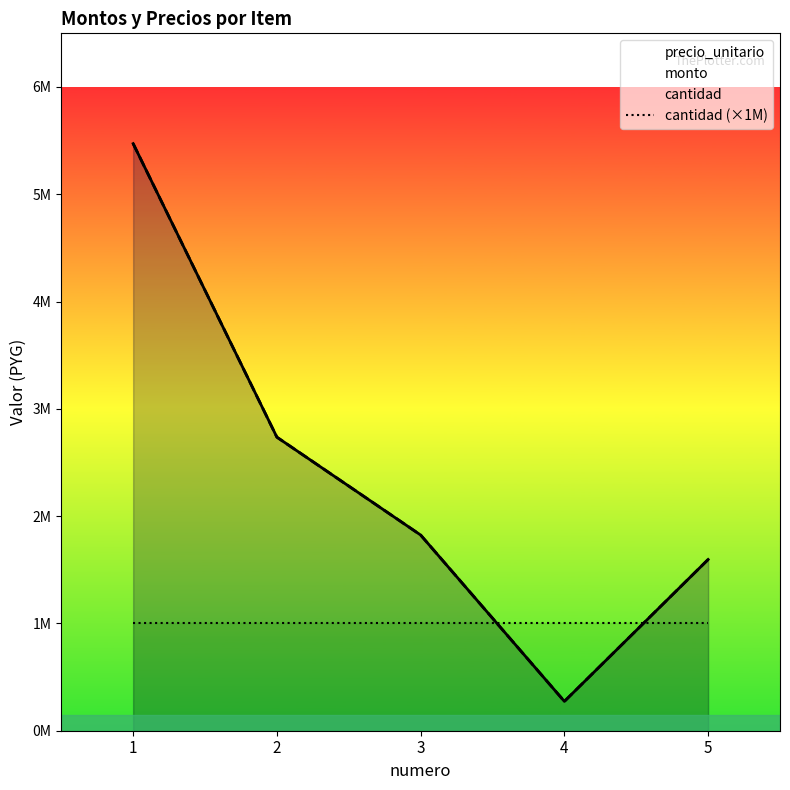

How many lines are shown in the chart?

3